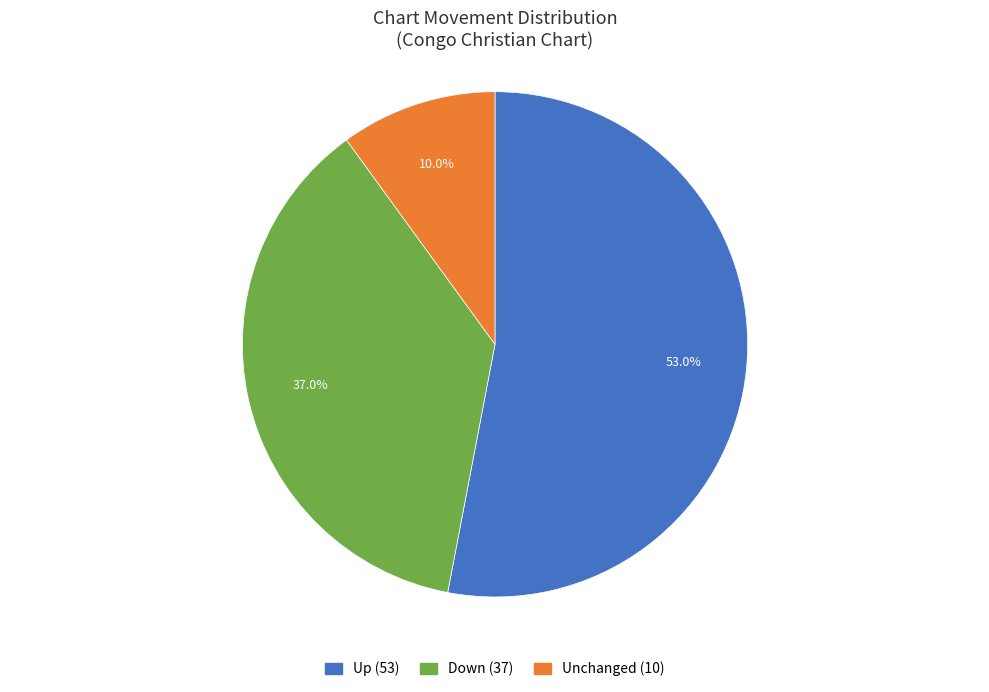

Does any single category account for the majority?

Yes